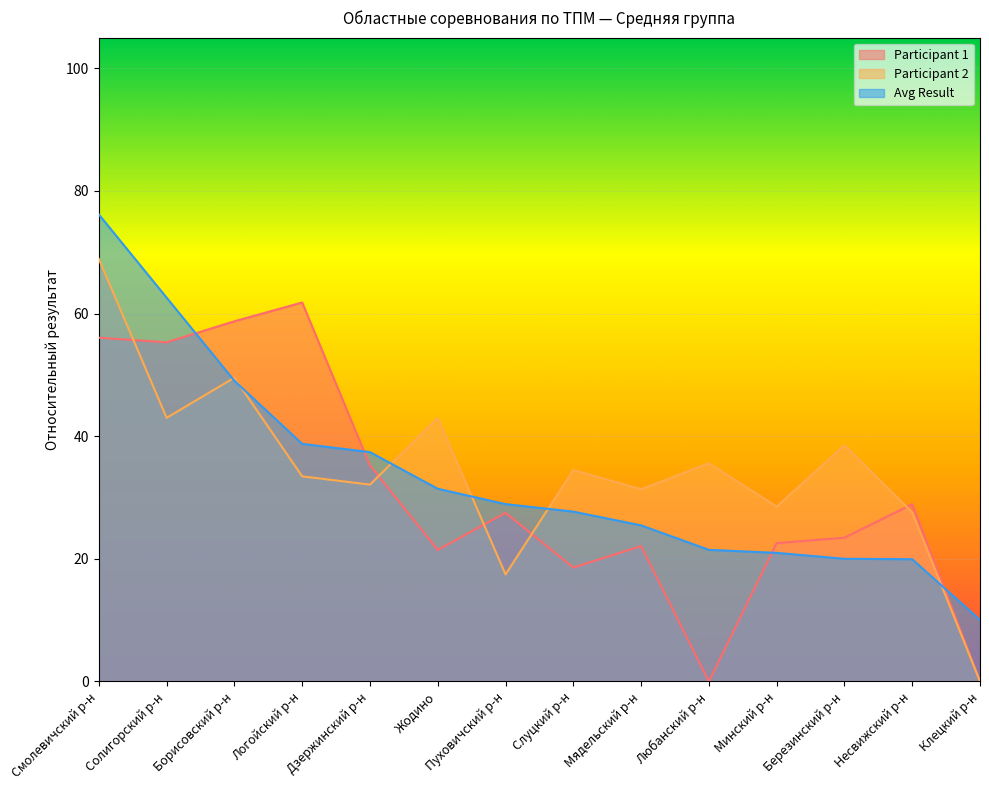

True or false: Participant 1 has more than 0 points higher than both neighbors.

True